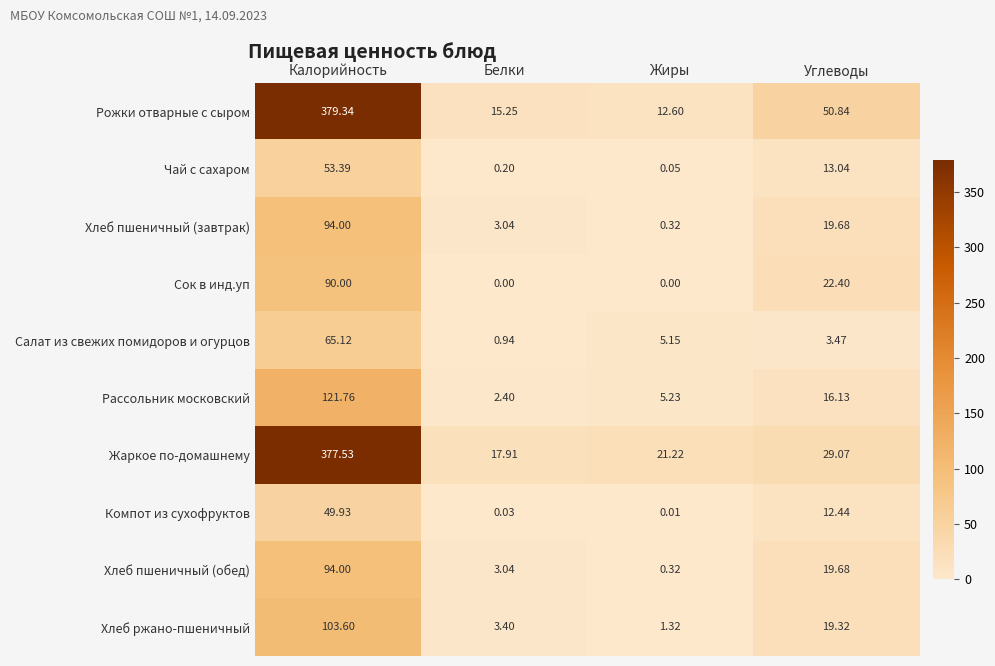

Which series changed the most between Белки and Углеводы?

Рожки отварные с сыром